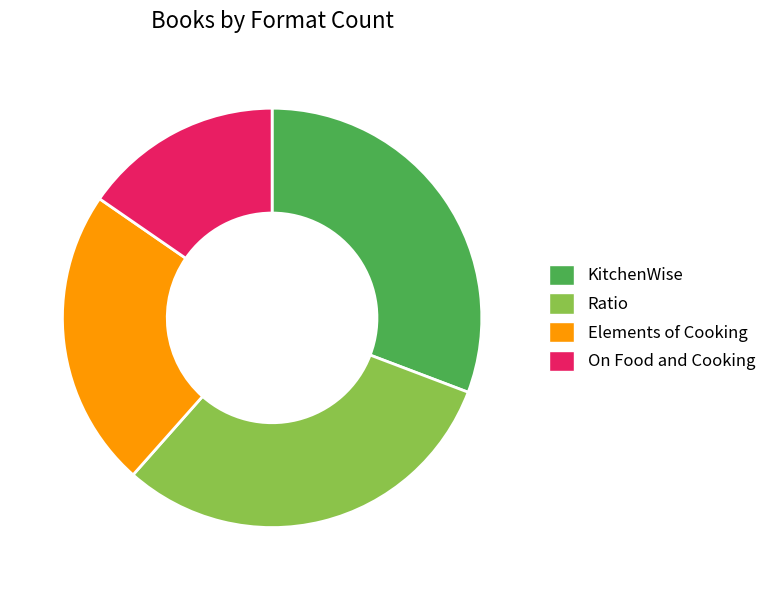

Do KitchenWise and Ratio together represent more than half of the pie?

Yes